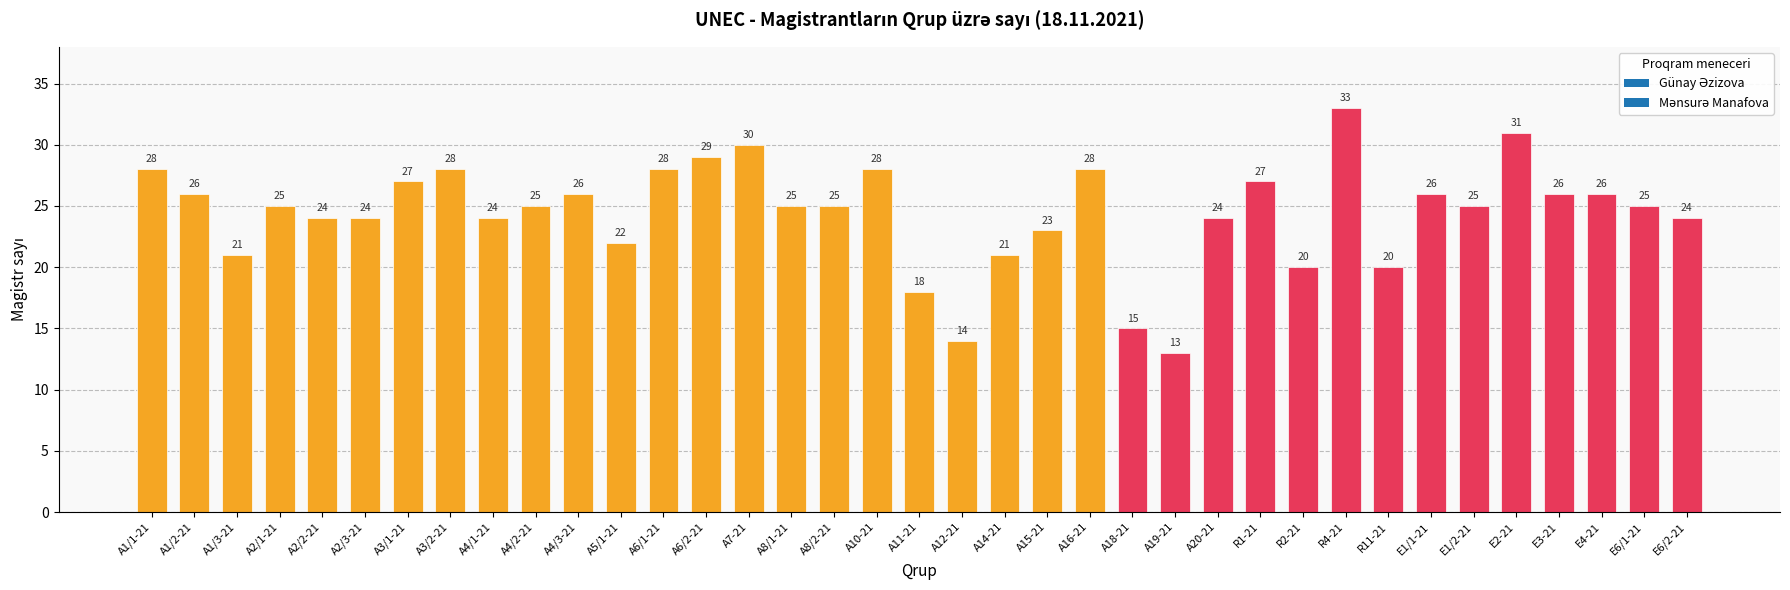

Approximately how many times larger is the value at A2/2-21 compared to A7-21?

0.8